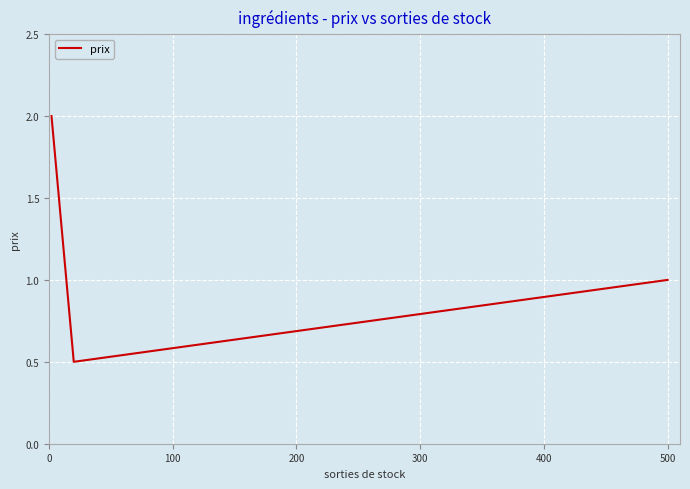

What is the difference between the second highest and minimum values?

0.5